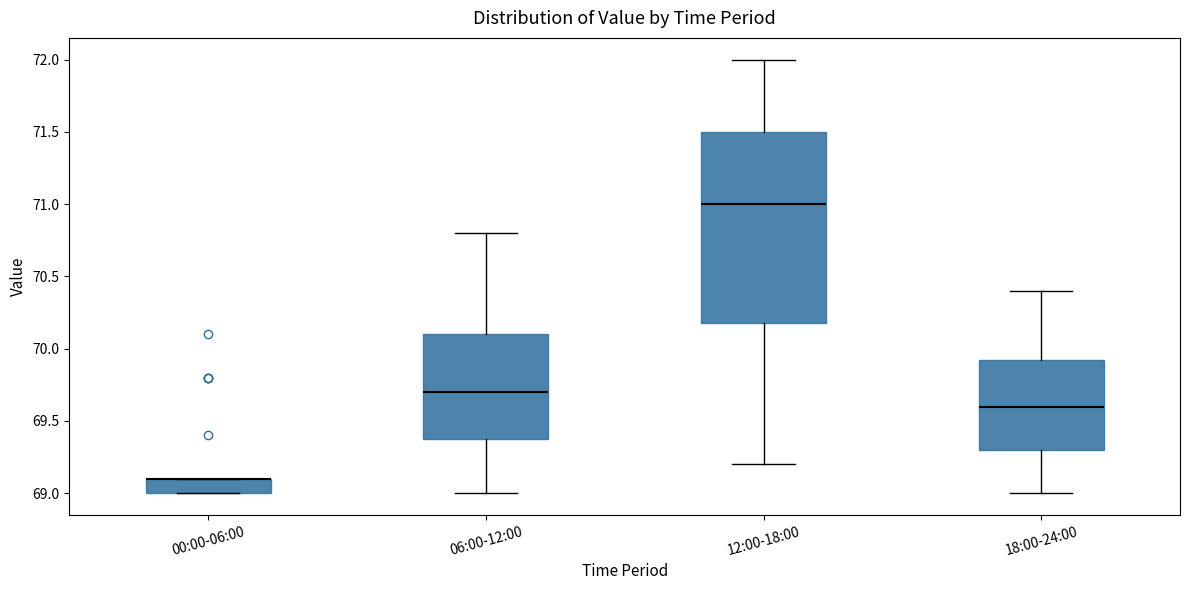

Reading left to right, transcribe this box plot: for each box, give where its median line is, the range the box spans, and where its two whiskers end, as read against the y-axis. The values are not printed on the chart, so give them approximately, as read against the axis.

00:00-06:00: median 69.10 (drawn on the box's upper edge), box 69.00 to 69.10, whiskers 69.00 to 69.10
06:00-12:00: median 69.70, box 69.40 to 70.10, whiskers 69.00 to 70.80
12:00-18:00: median 71.00, box 70.20 to 71.50, whiskers 69.20 to 72.00
18:00-24:00: median 69.60, box 69.30 to 69.95, whiskers 69.00 to 70.40